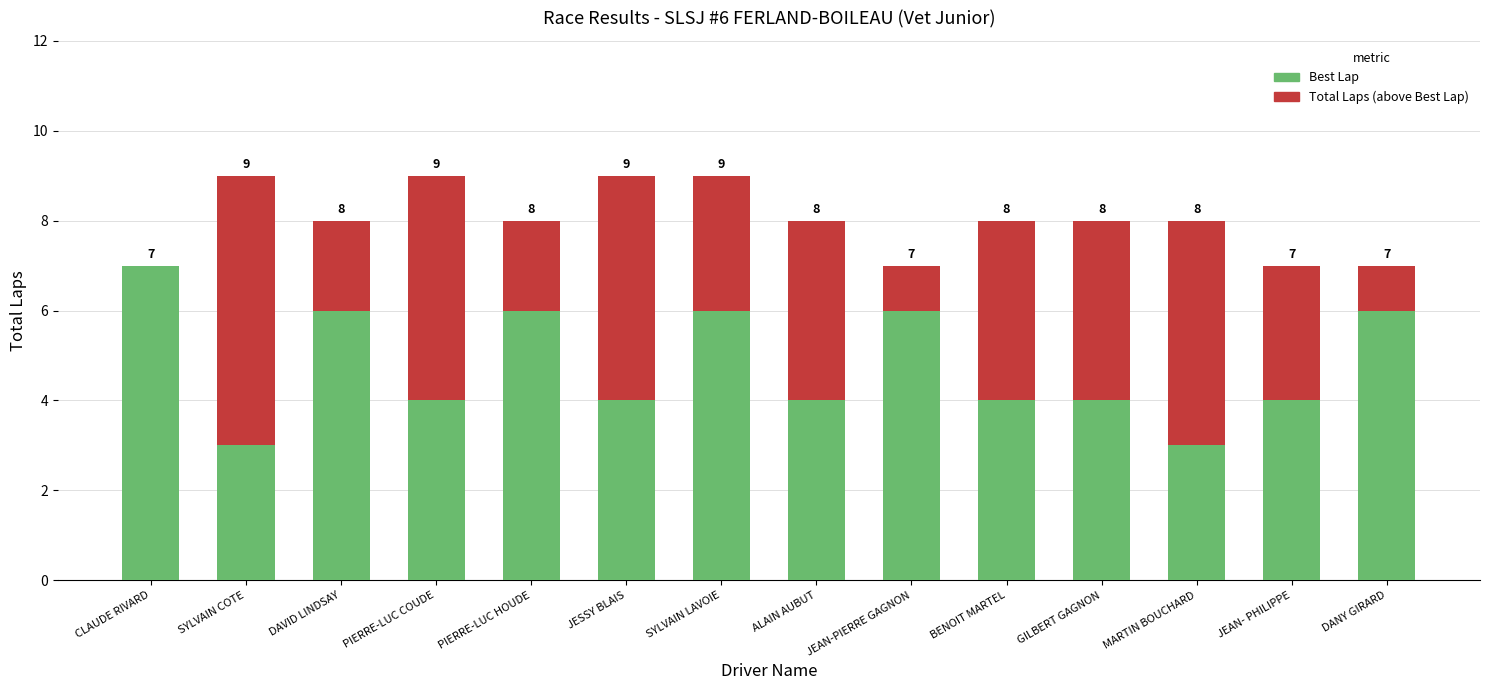

True or false: Total Laps (above Best Lap) has a value of 1 at JEAN-PIERRE GAGNON.

True